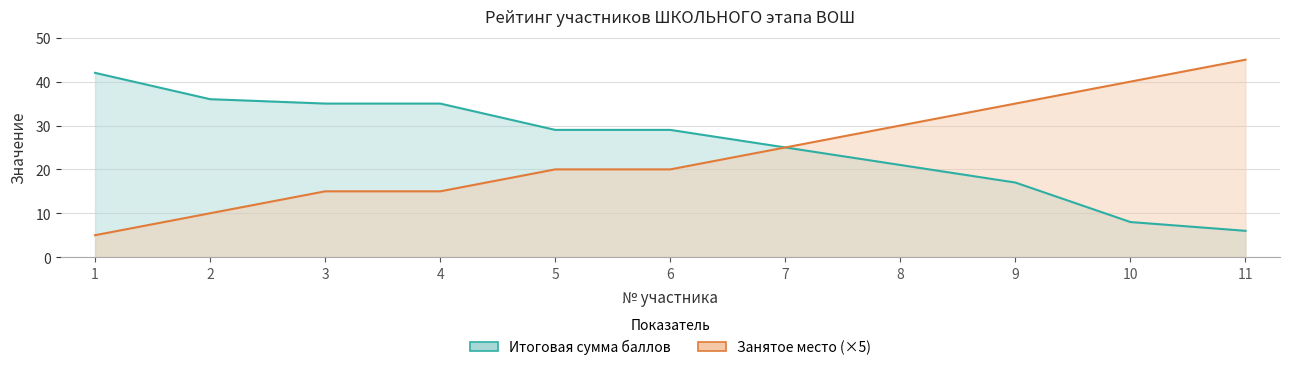

What is the total value across all series at 5?

49